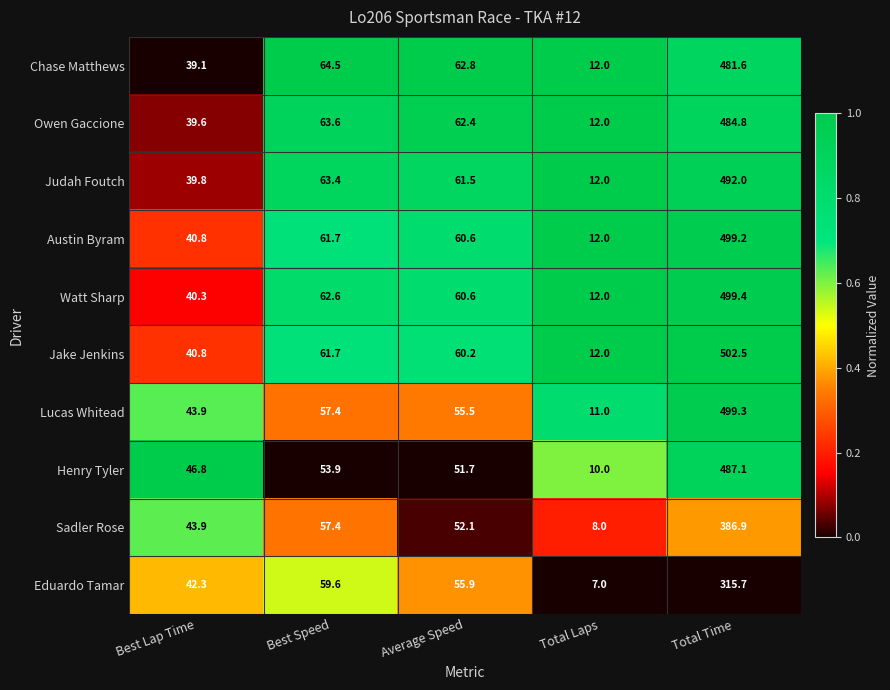

At which category does the chart reach its peak across all series?

Total Time